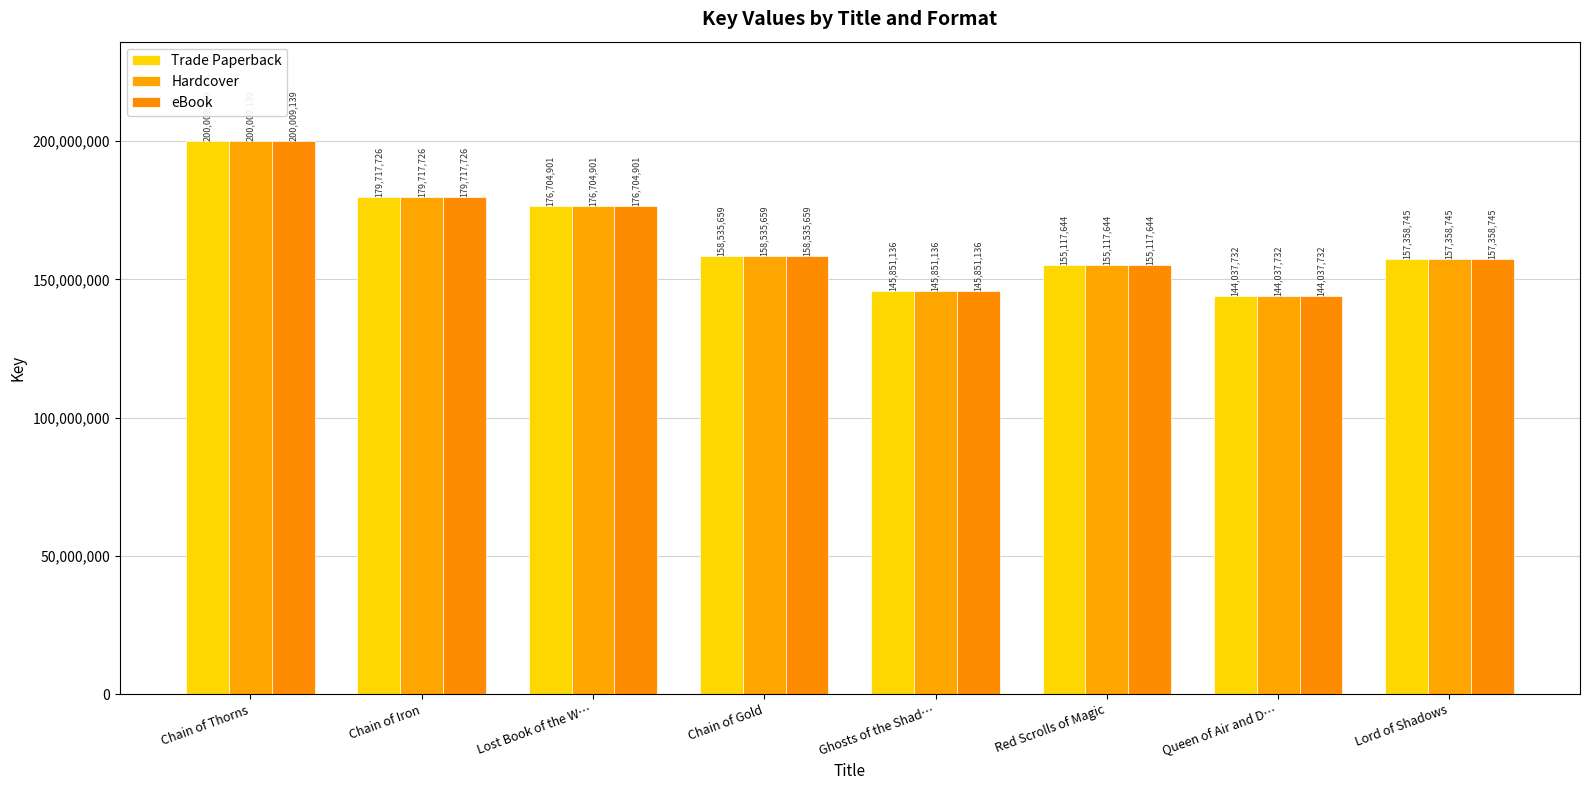

What is the label of the 3rd bar from the right?

Red Scrolls of Magic